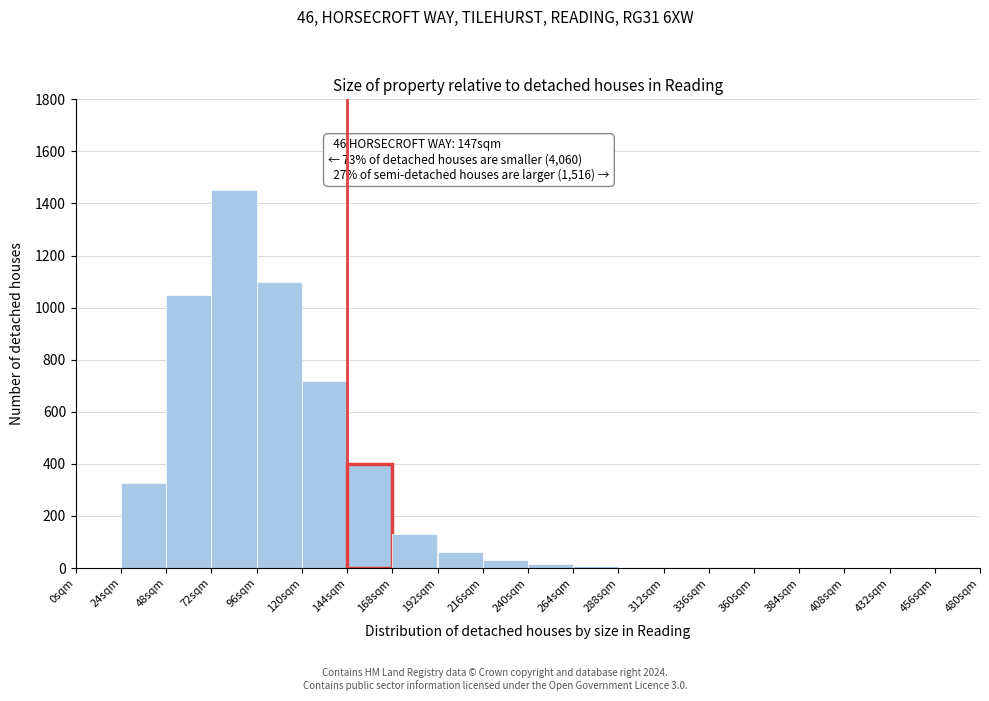

Over which range of the x-axis is the bar tallest?

72 to 96